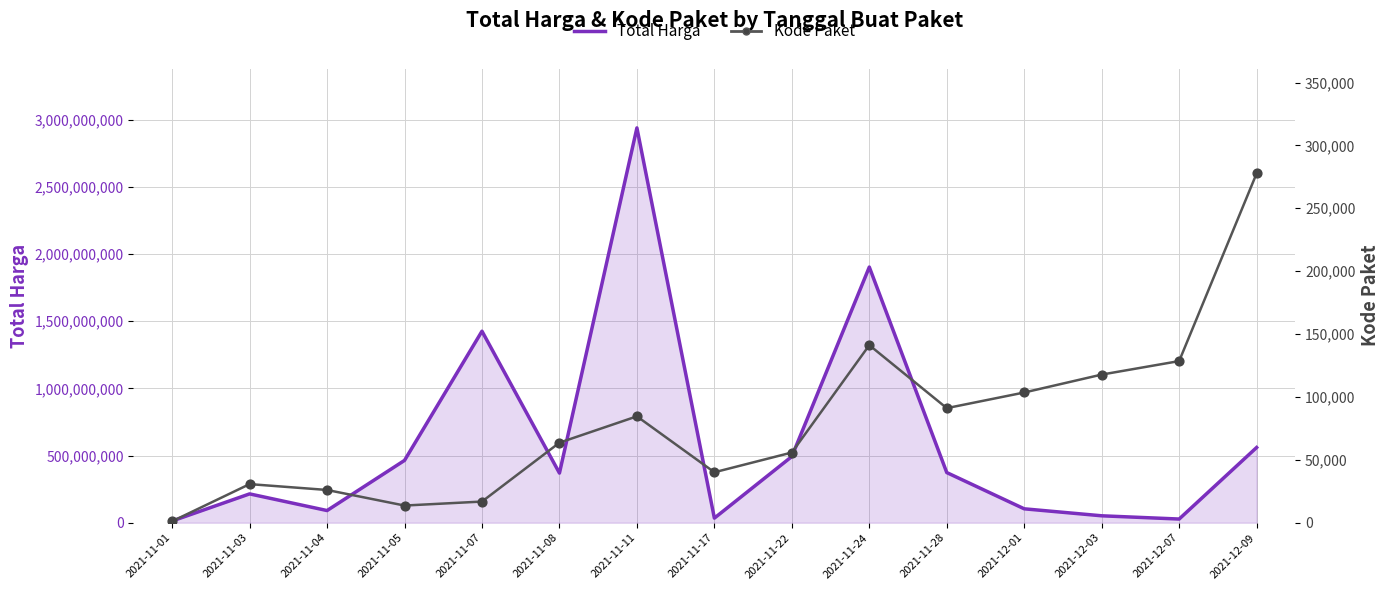

What is the total value across all series at 2021-12-03?

51718783